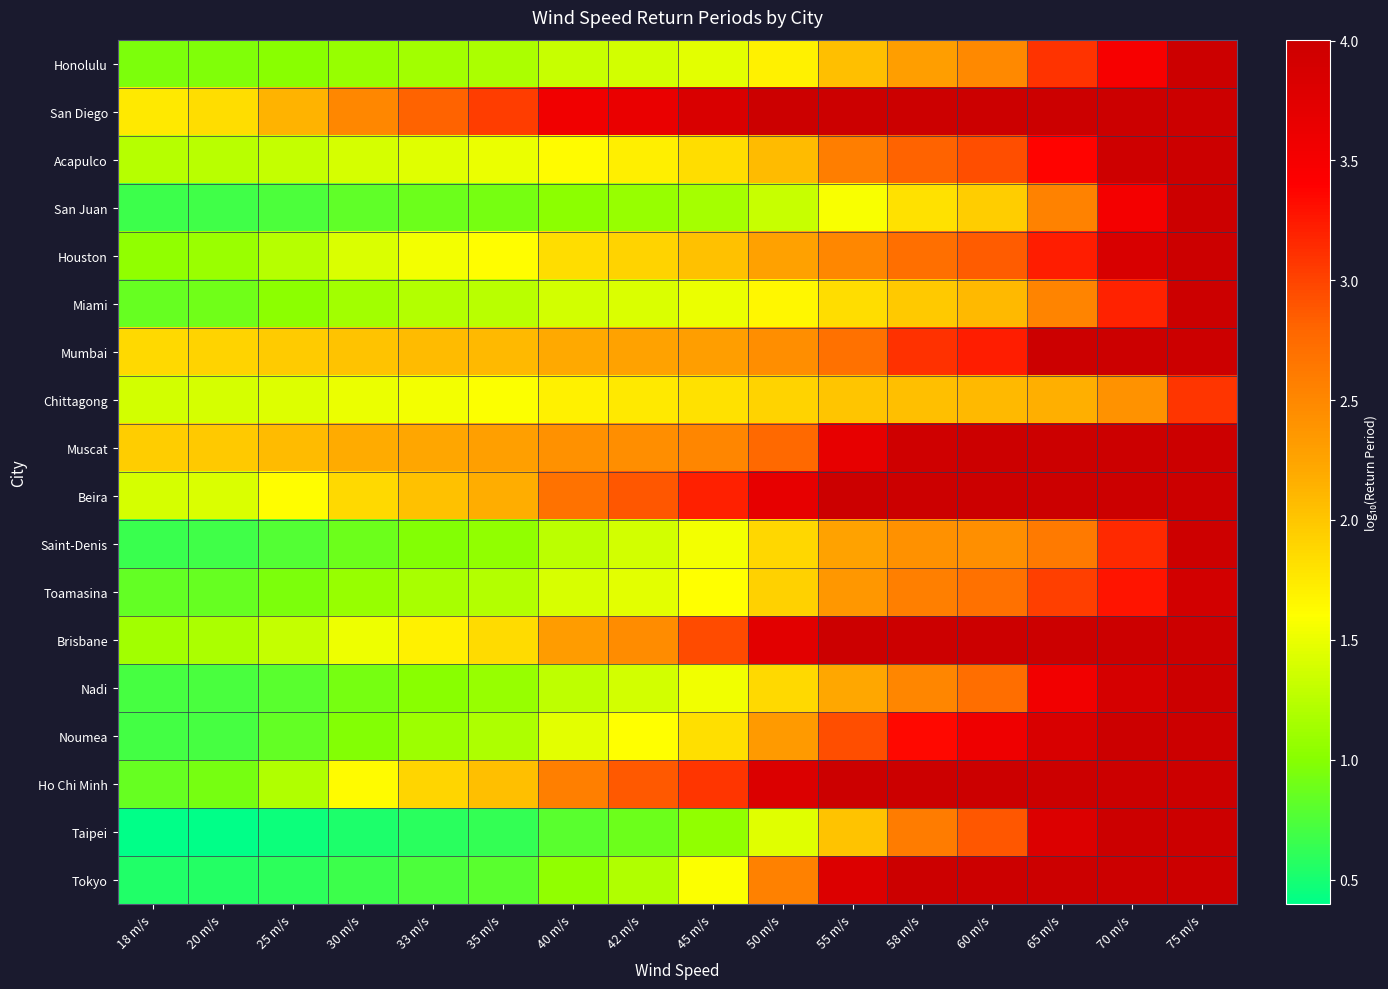

Which series has the largest range (max minus min)?

Taipei